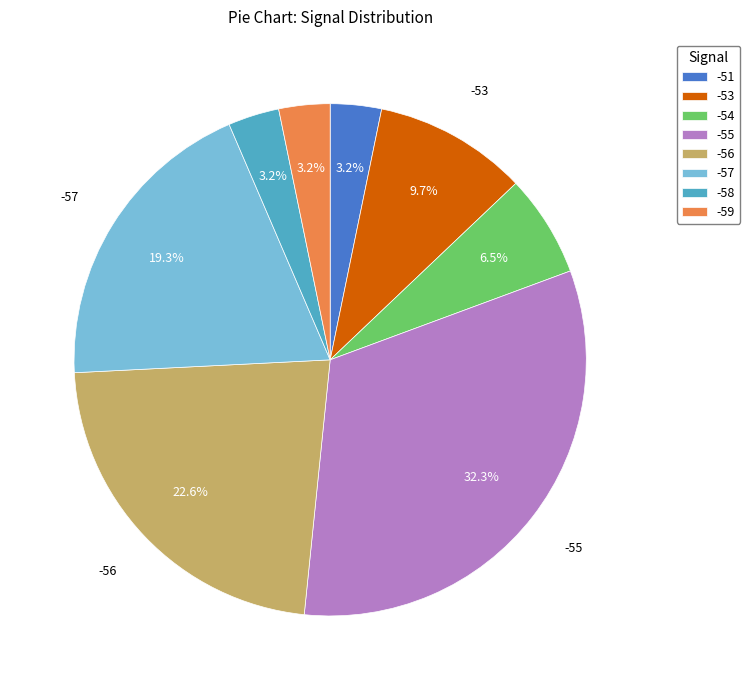

Between -56 and -57, which is larger?

-56